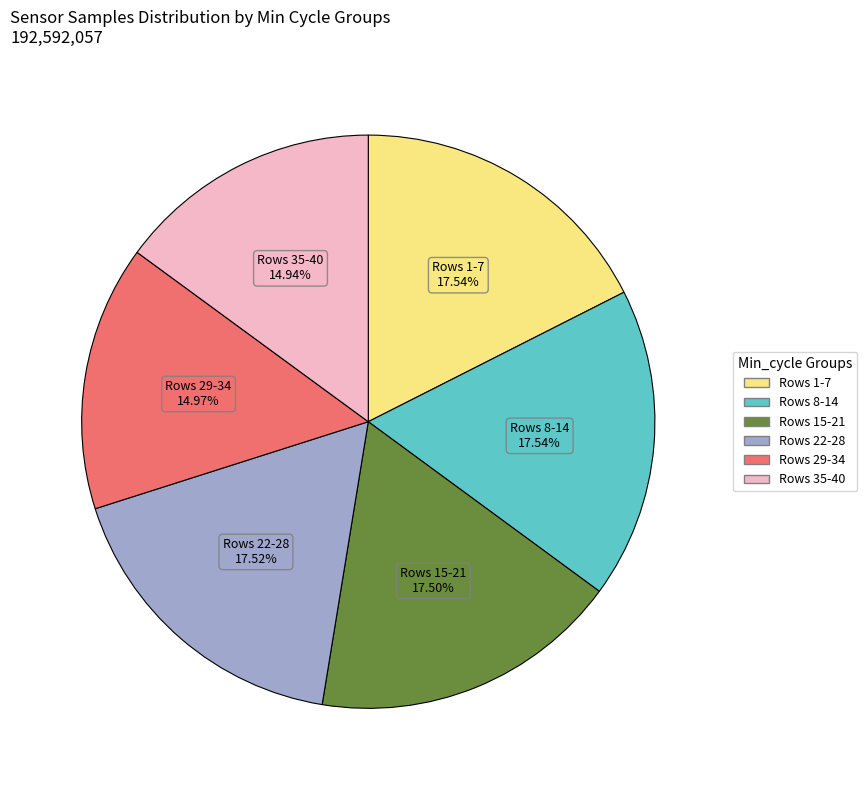

Is there a majority slice in this chart?

No